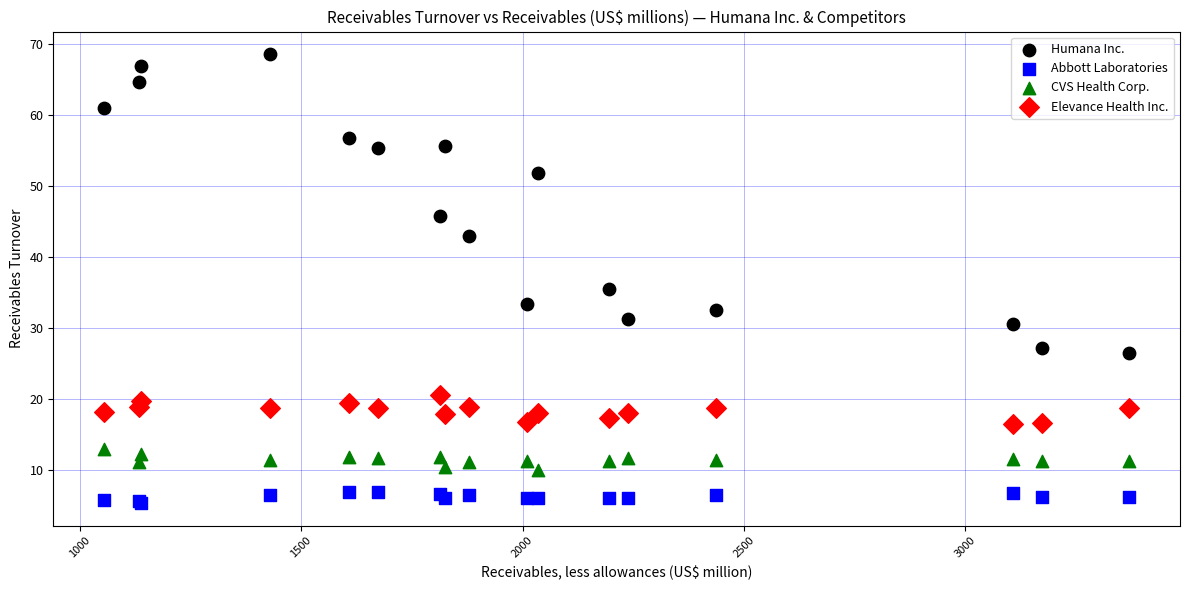

Which series contains the lowest Y value?

Abbott Laboratories